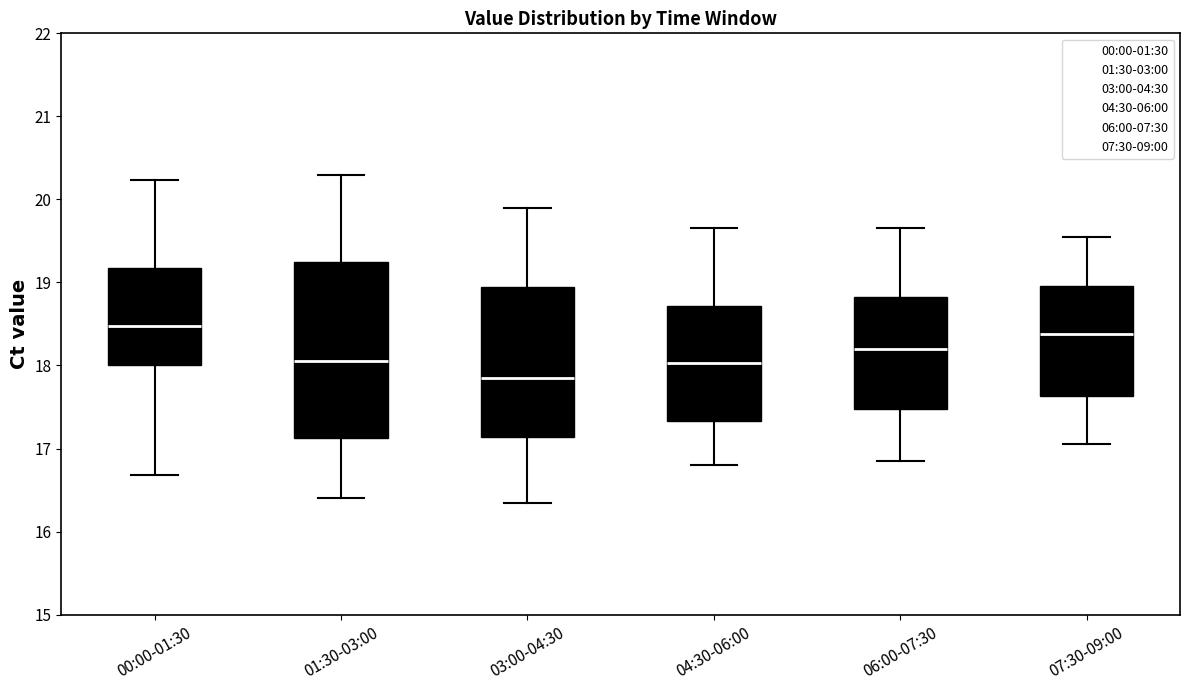

Where is the upper edge of the box for 04:30-06:00 on the y-axis? The values are not printed on the chart, so give them approximately, as read against the axis.

18.7